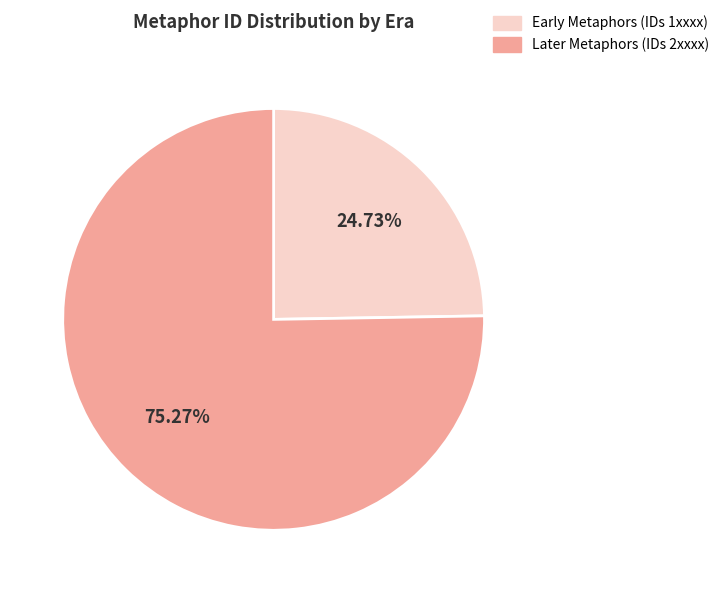

Does any single category account for the majority?

Yes